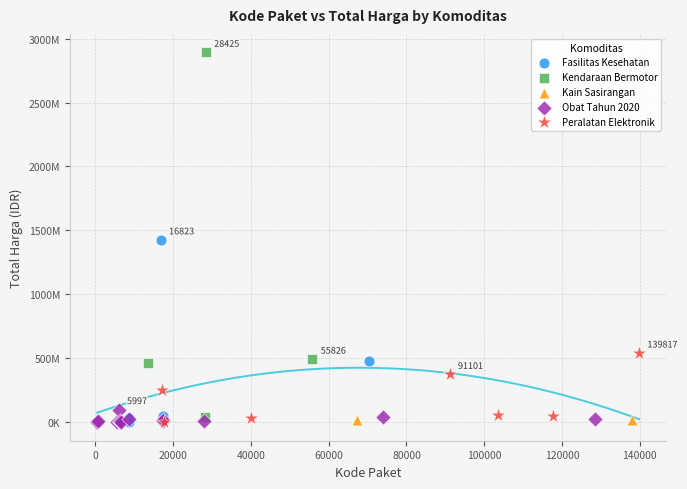

Which series contains the highest Y value?

Kendaraan Bermotor